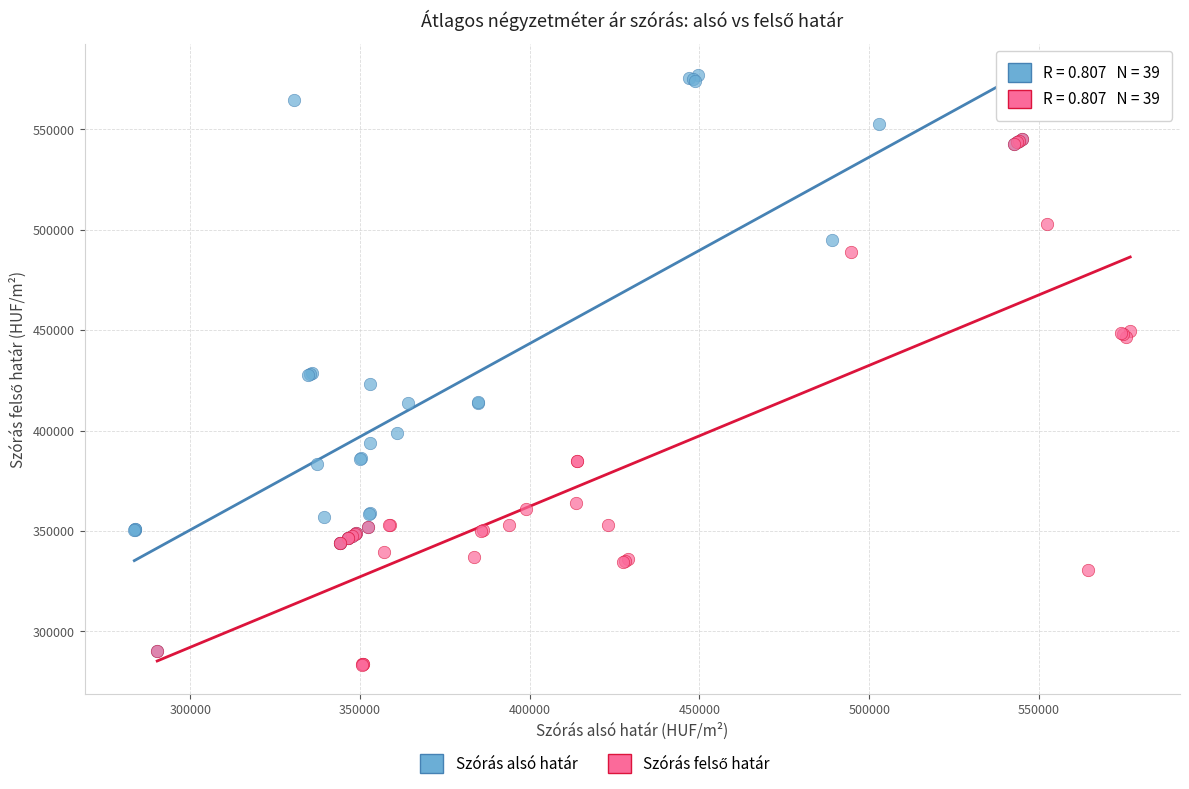

Which series reaches the maximum Y coordinate?

Szórás alsó határ